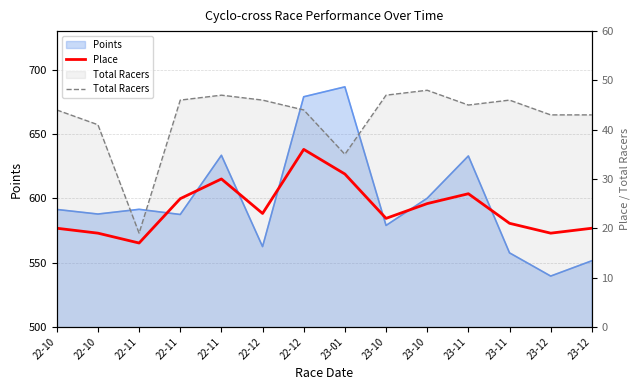

What is the minimum value shown in the chart?

17